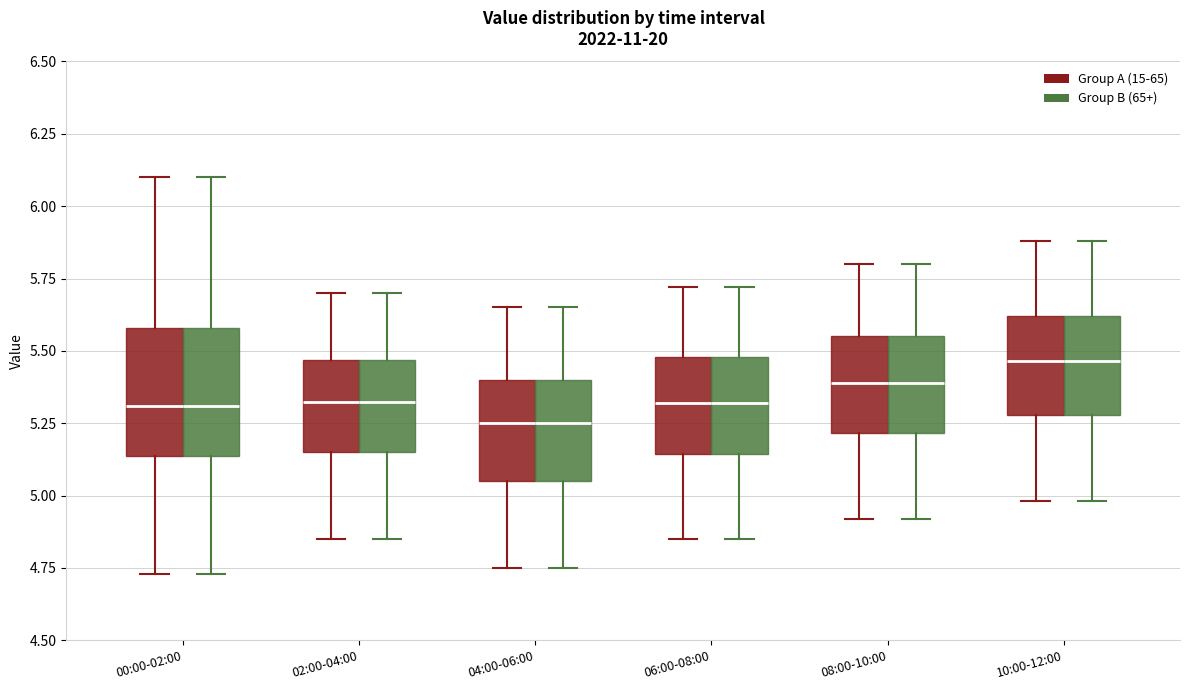

Reading left to right, read every box against the y-axis: the position of its median line, the range the box covers, and the ends of its whiskers. The values are not printed on the chart, so give them approximately, as read against the axis.

00:00-02:00 (Group A (15-65)): median 5.30, box 5.15 to 5.60, whiskers 4.75 to 6.10
00:00-02:00 (Group B (65+)): median 5.30, box 5.15 to 5.60, whiskers 4.75 to 6.10
02:00-04:00 (Group A (15-65)): median 5.35, box 5.15 to 5.45, whiskers 4.85 to 5.70
02:00-04:00 (Group B (65+)): median 5.35, box 5.15 to 5.45, whiskers 4.85 to 5.70
04:00-06:00 (Group A (15-65)): median 5.25, box 5.05 to 5.40, whiskers 4.75 to 5.65
04:00-06:00 (Group B (65+)): median 5.25, box 5.05 to 5.40, whiskers 4.75 to 5.65
06:00-08:00 (Group A (15-65)): median 5.30, box 5.15 to 5.50, whiskers 4.85 to 5.70
06:00-08:00 (Group B (65+)): median 5.30, box 5.15 to 5.50, whiskers 4.85 to 5.70
08:00-10:00 (Group A (15-65)): median 5.40, box 5.20 to 5.55, whiskers 4.90 to 5.80
08:00-10:00 (Group B (65+)): median 5.40, box 5.20 to 5.55, whiskers 4.90 to 5.80
10:00-12:00 (Group A (15-65)): median 5.45, box 5.30 to 5.60, whiskers 5.00 to 5.90
10:00-12:00 (Group B (65+)): median 5.45, box 5.30 to 5.60, whiskers 5.00 to 5.90